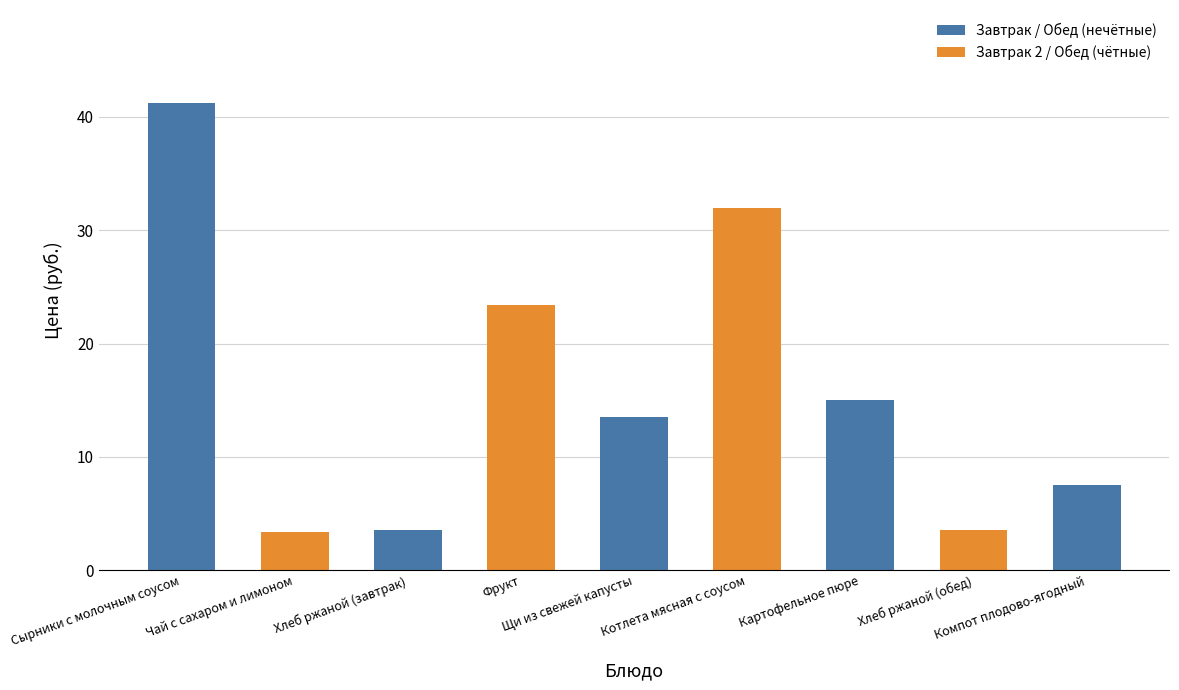

True or false: the data shows 13.5 at Щи из свежей капусты.

True